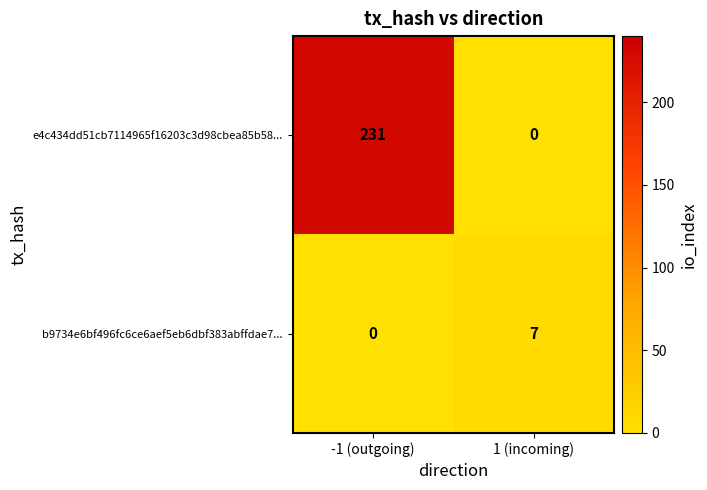

At which label does e4c434dd51cb7114965f16203c3d98cbea85b58... reach its minimum?

1 (incoming)